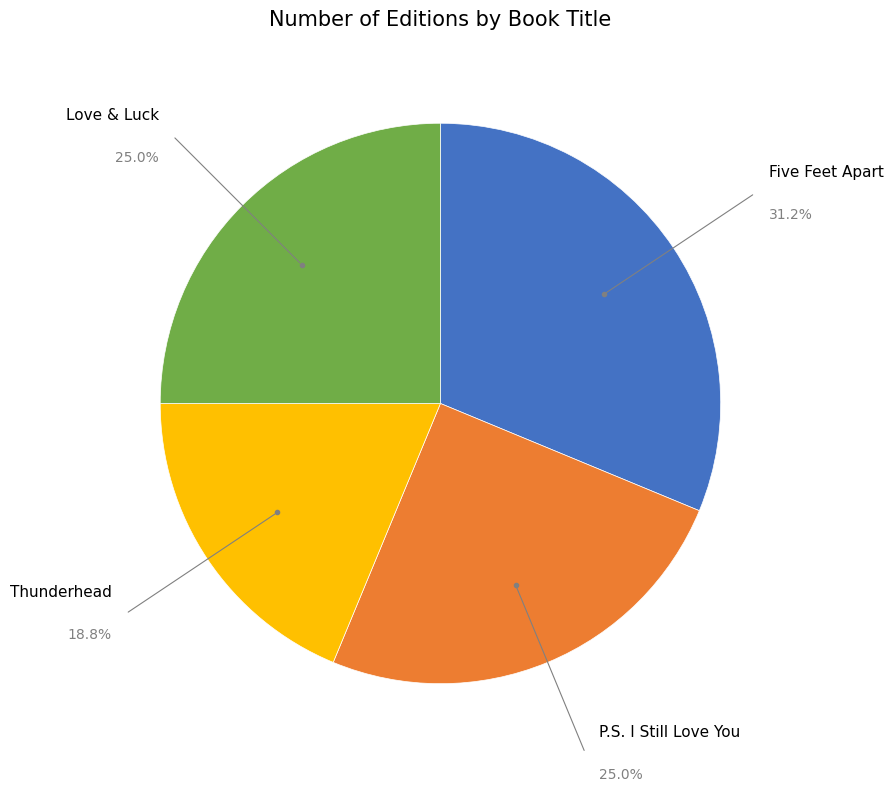

Which category has the biggest portion of the pie?

Five Feet Apart